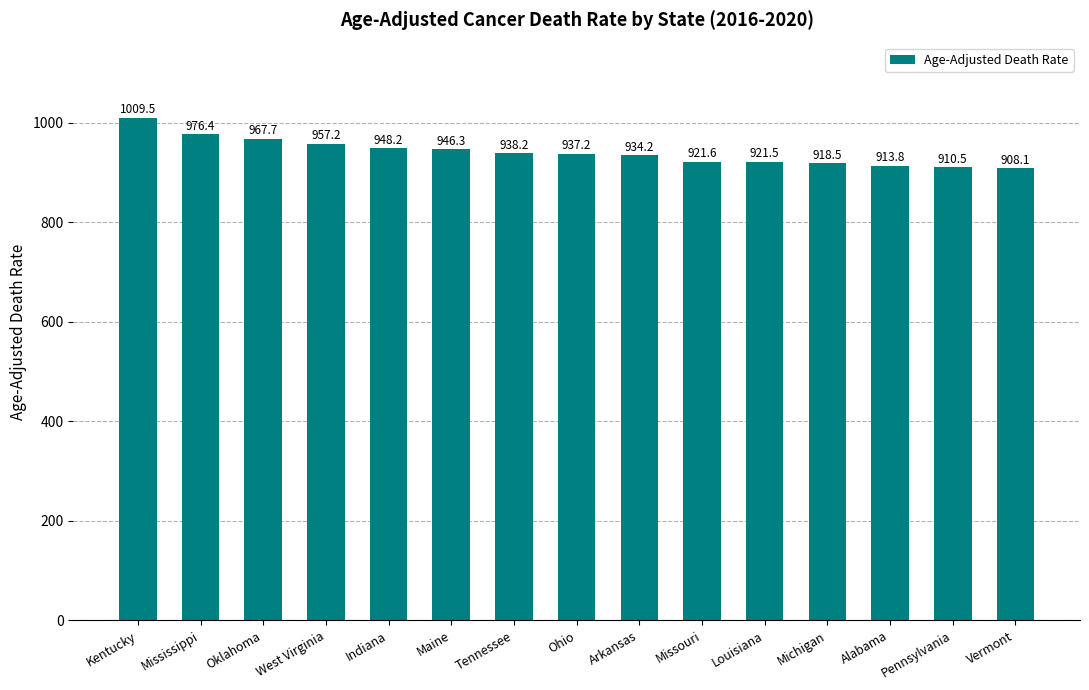

Rank the categories by value from highest to lowest.

Kentucky, Mississippi, Oklahoma, West Virginia, Indiana, Maine, Tennessee, Ohio, Arkansas, Missouri, Louisiana, Michigan, Alabama, Pennsylvania, Vermont